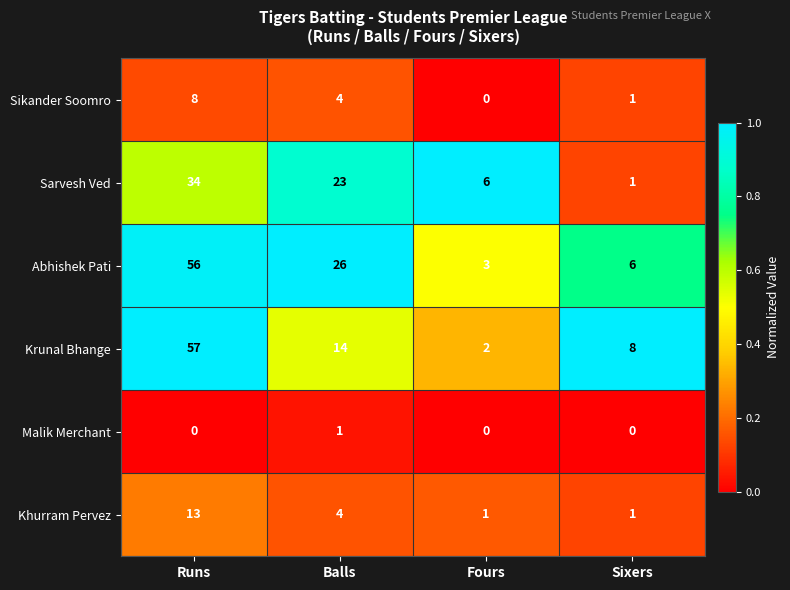

List the series in order of their peak value, highest first.

Krunal Bhange, Abhishek Pati, Sarvesh Ved, Khurram Pervez, Sikander Soomro, Malik Merchant